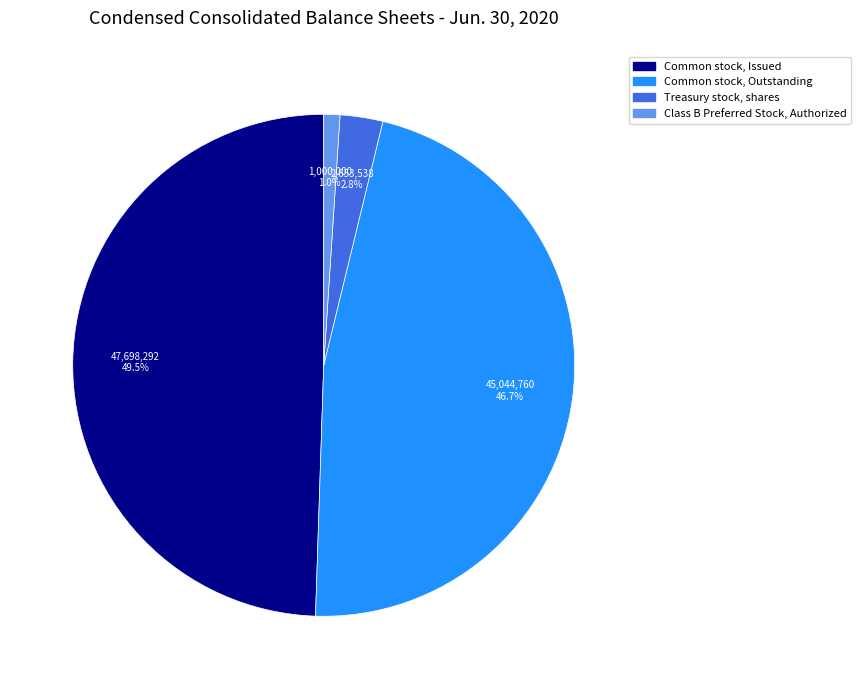

How many segments does this pie chart have?

4